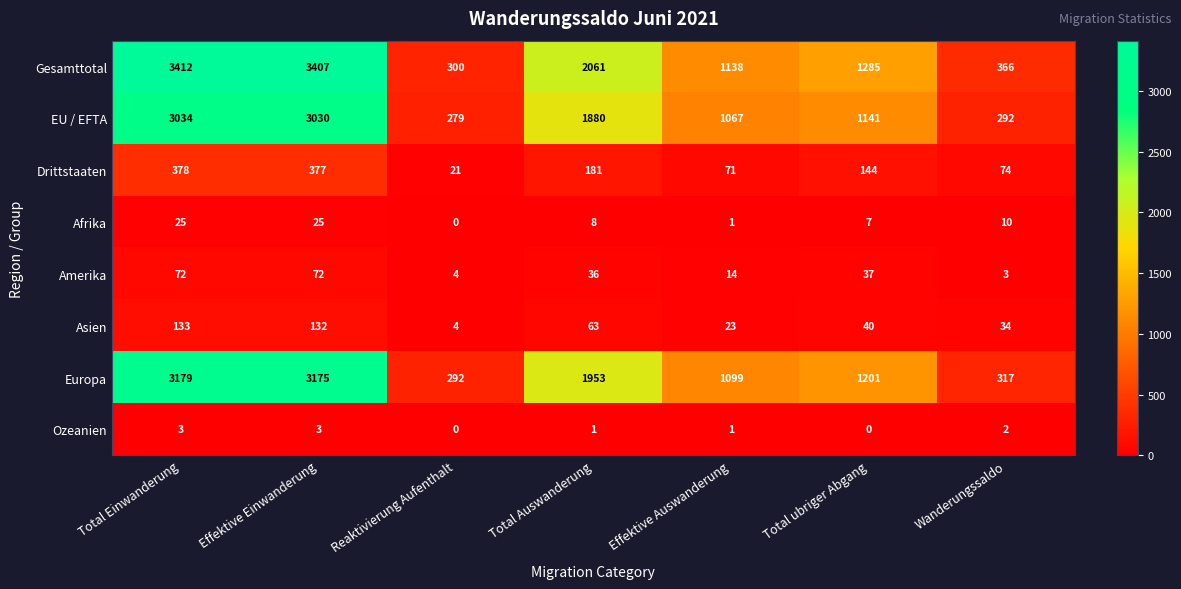

Which series has the largest total across all categories?

Gesamttotal